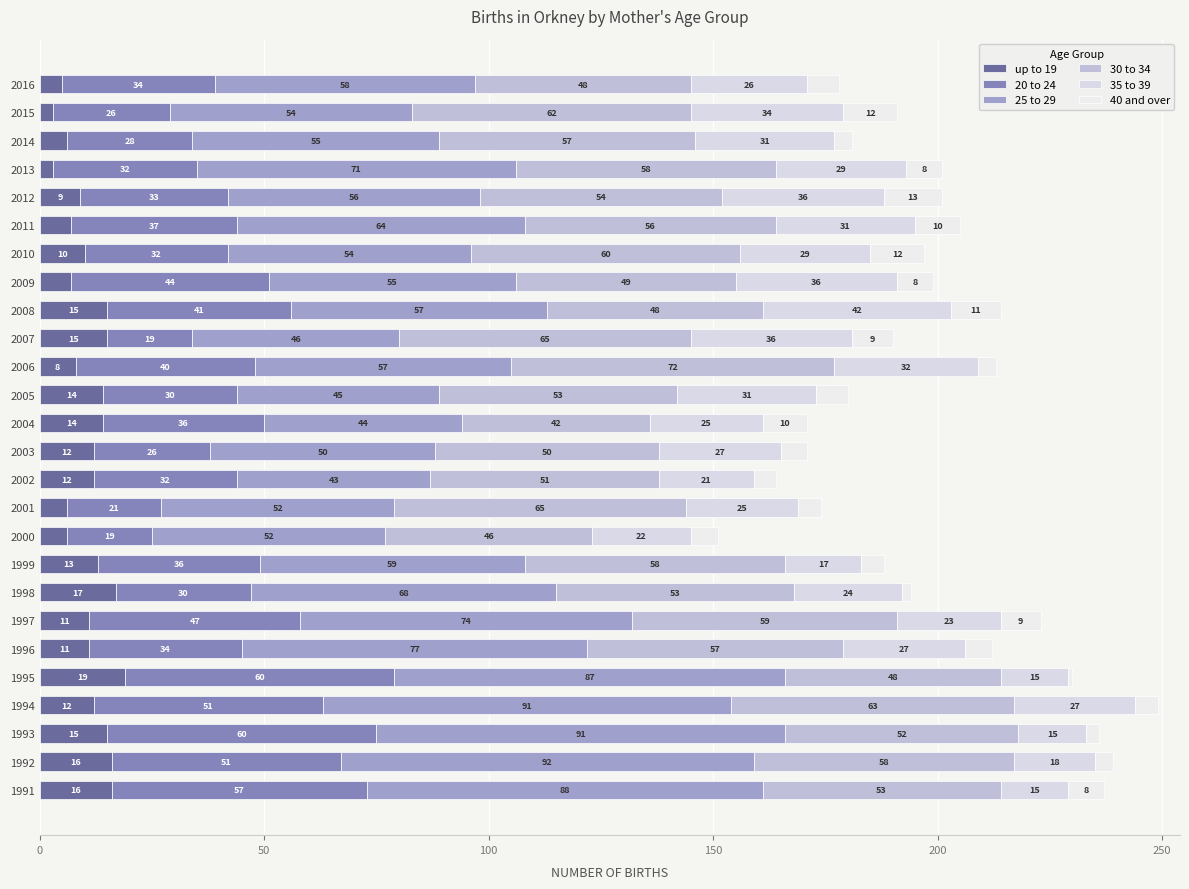

How many data points does each series have?

26